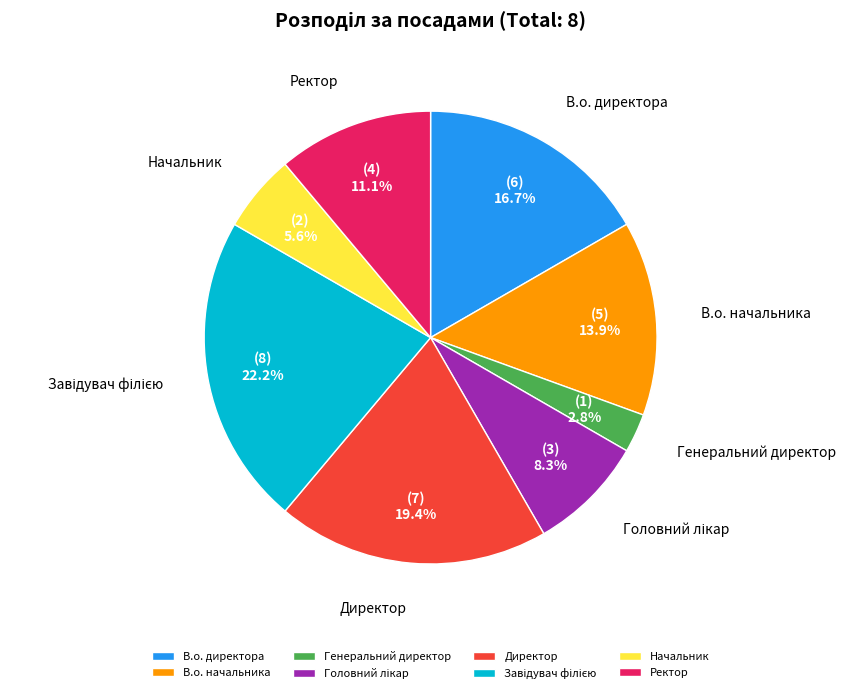

What is the ratio of the value at Начальник to the value at В.о. начальника?

0.4